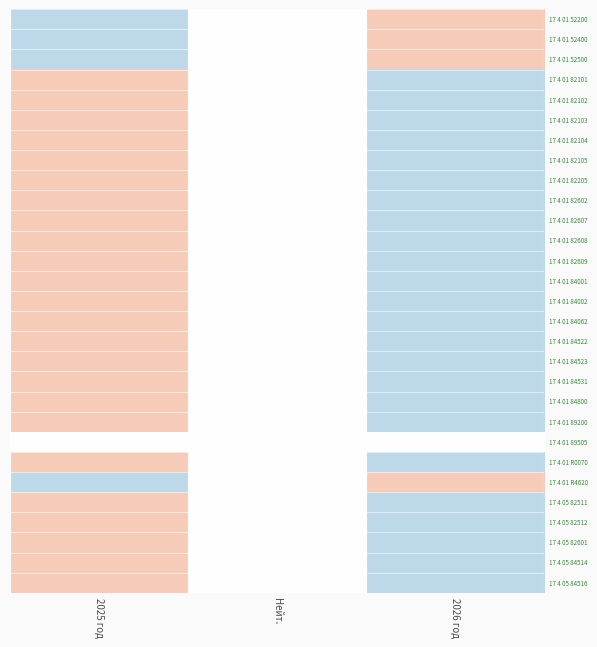

Between Нейт. and 2026 год, which is larger?

2026 год